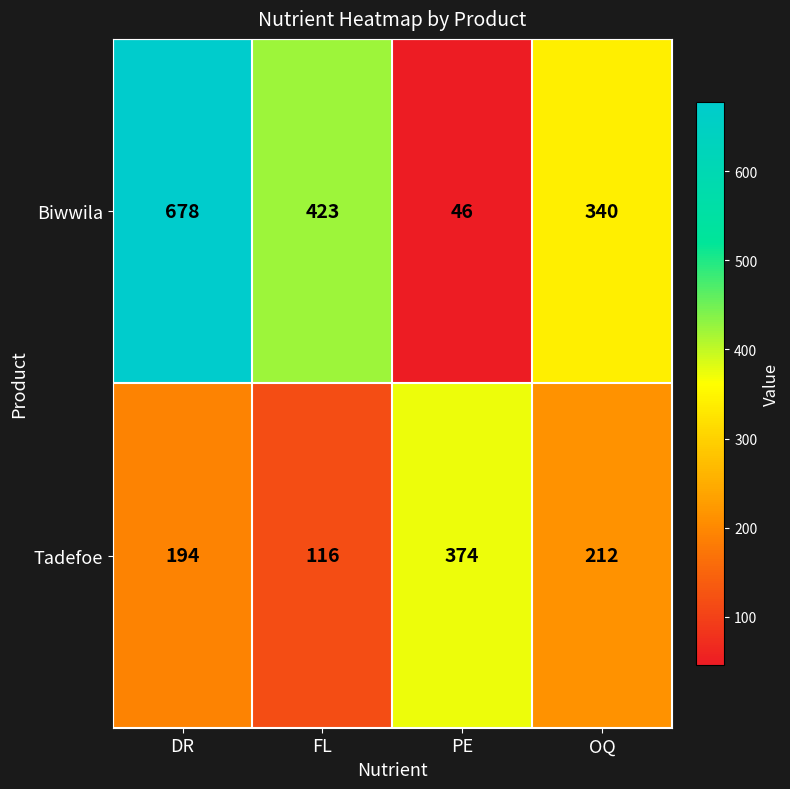

Where is Biwwila nearest to the value 362?

OQ